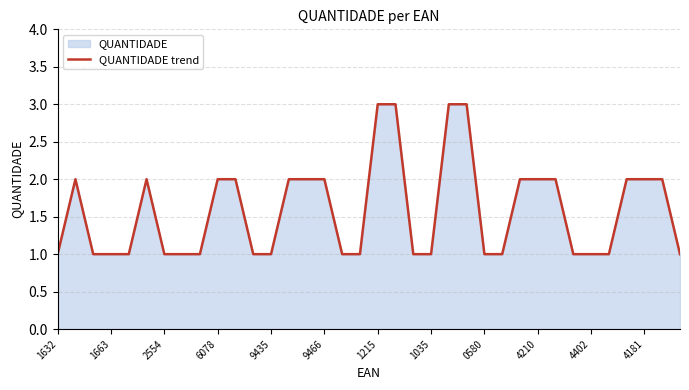

What is the greatest value displayed?

3